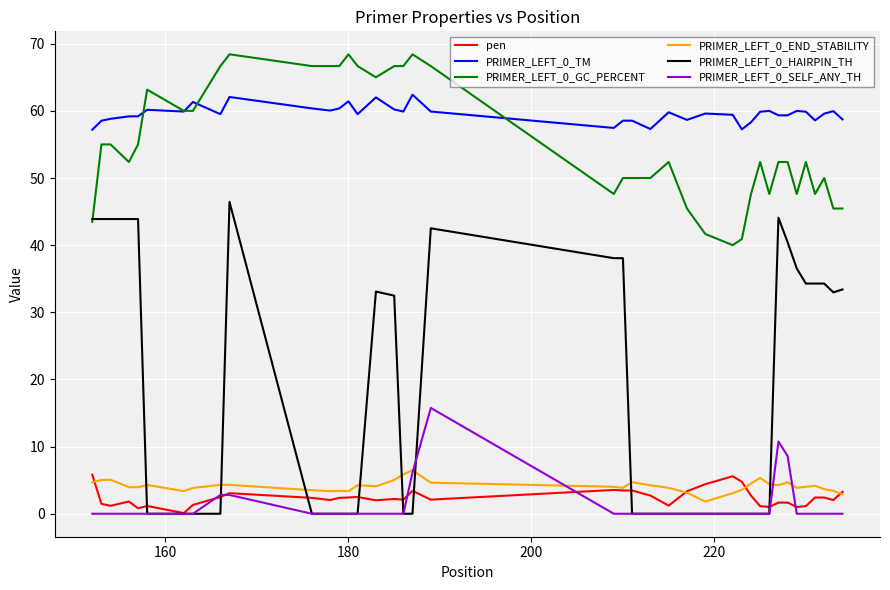

Which series has the largest total across all categories?

PRIMER_LEFT_0_TM